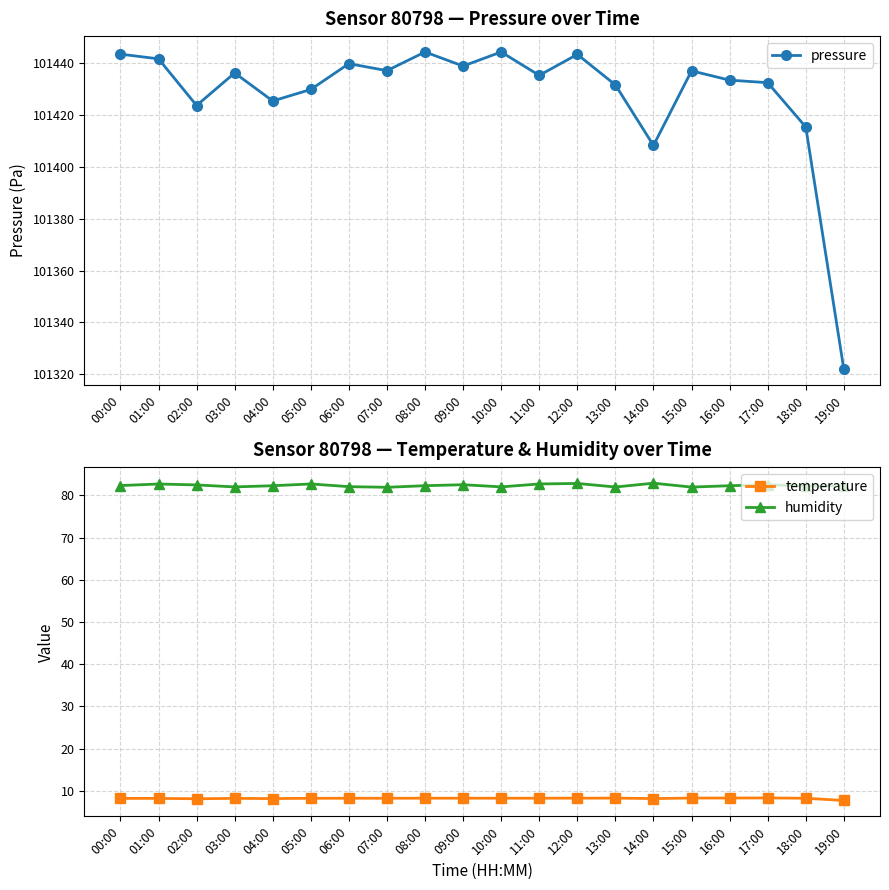

How many lines are shown in the chart?

3